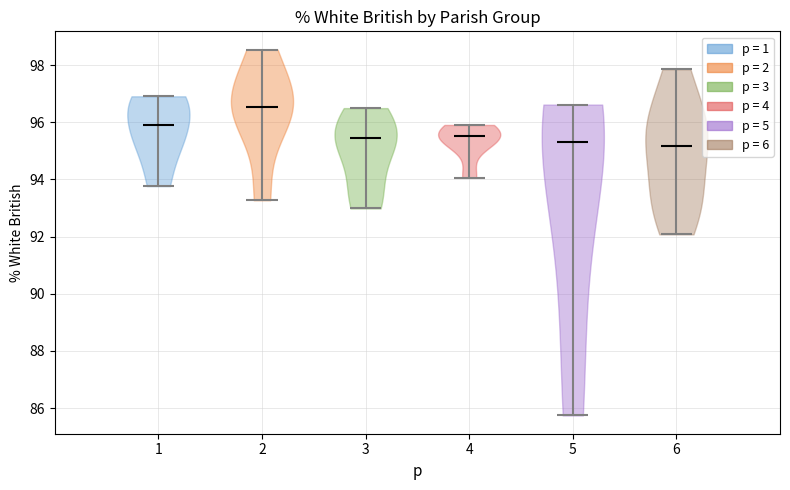

What is the highest point the violin at x = 3 reaches on the y-axis? The values are not printed on the chart, so give them approximately, as read against the axis.

96.4